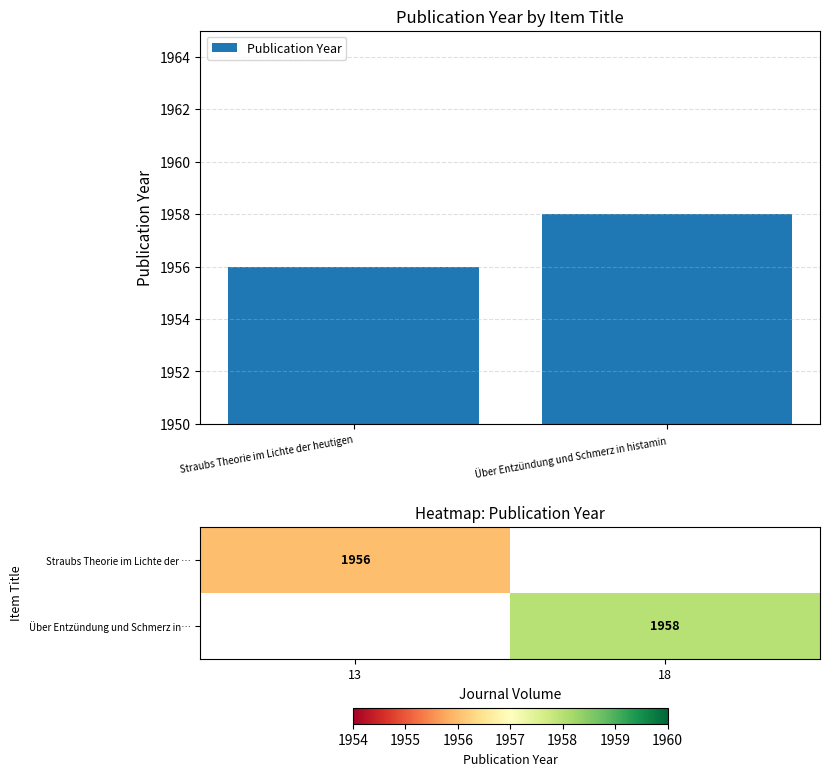

Is it true that Straubs Theorie im Lichte der … equals 1956 at 13?

True